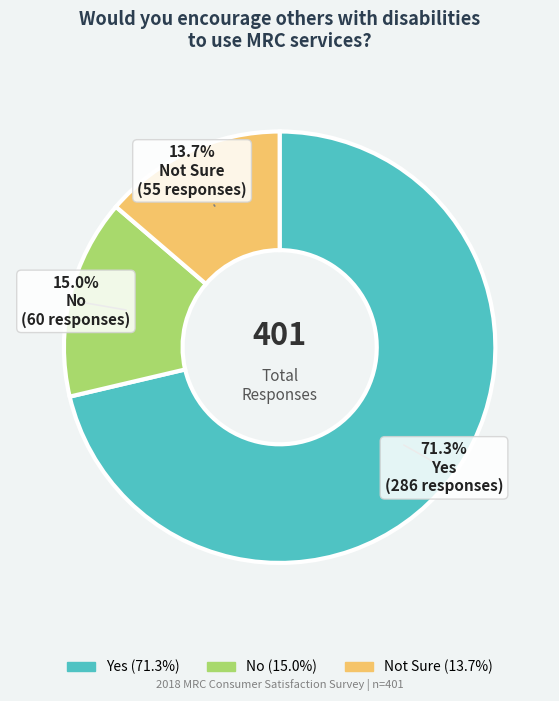

Does any single category account for the majority?

Yes